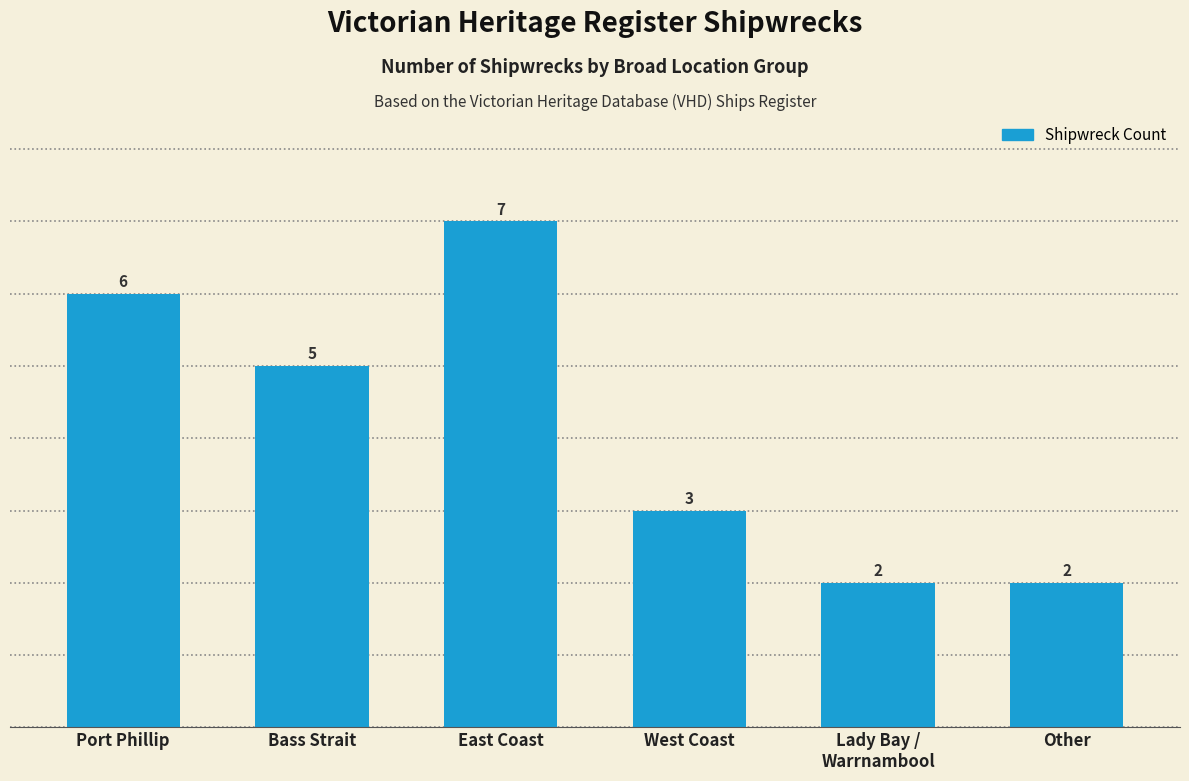

Reading left to right, extract all data points from this chart.

6	5	7	3	2	2